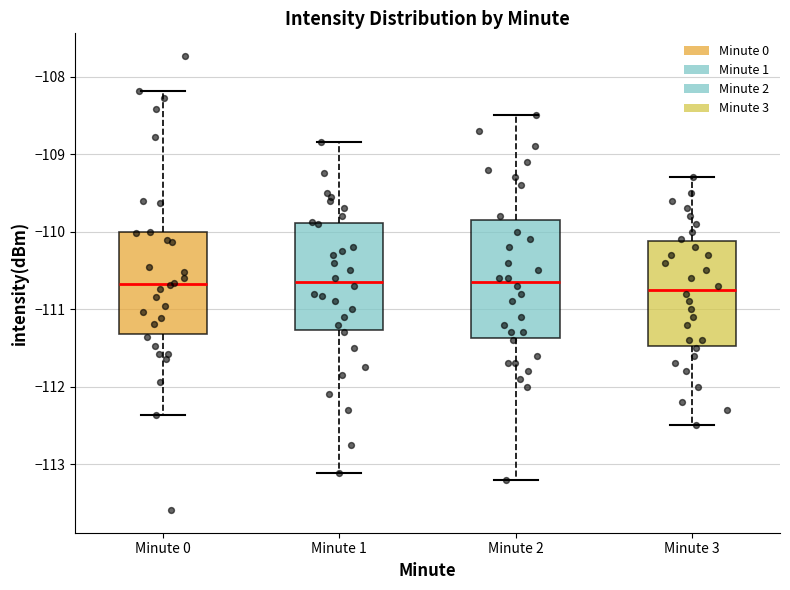

Which box is the tallest, from its lower edge to its upper edge?

Minute 2